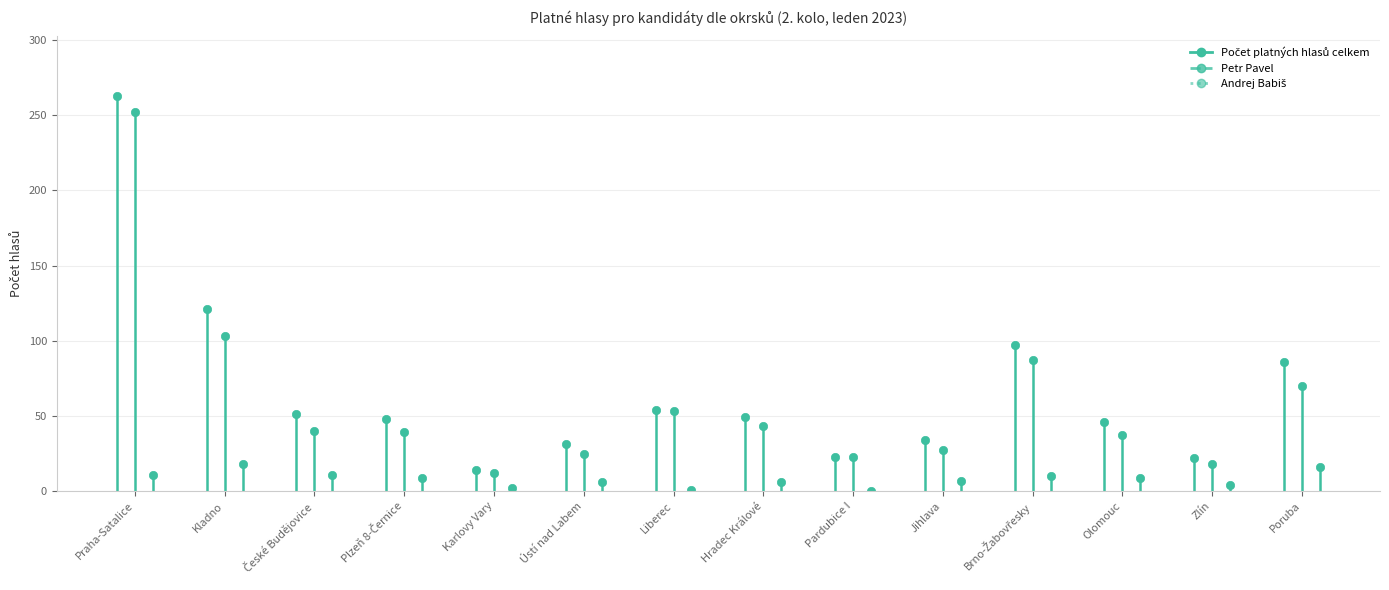

Reading right to left, extract all data points from this chart.

Počet platných hlasů celkem: 86	22	46	97	34	23	49	54	31	14	48	51	121	263
Petr Pavel: 70	18	37	87	27	23	43	53	25	12	39	40	103	252
Andrej Babiš: 16	4	9	10	7	0	6	1	6	2	9	11	18	11